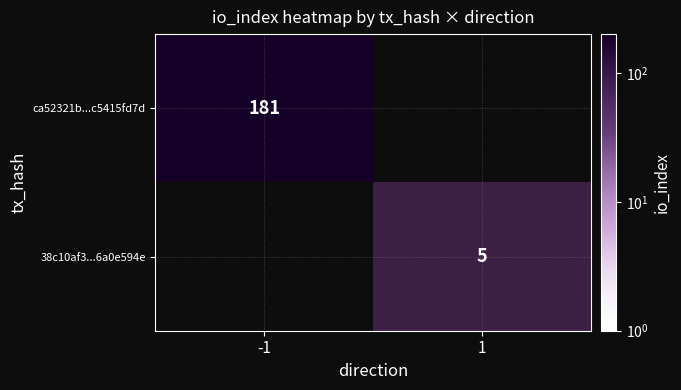

Is the value of 38c10af3...6a0e594e at 1 greater than the value of ca52321b...c5415fd7d at -1?

No